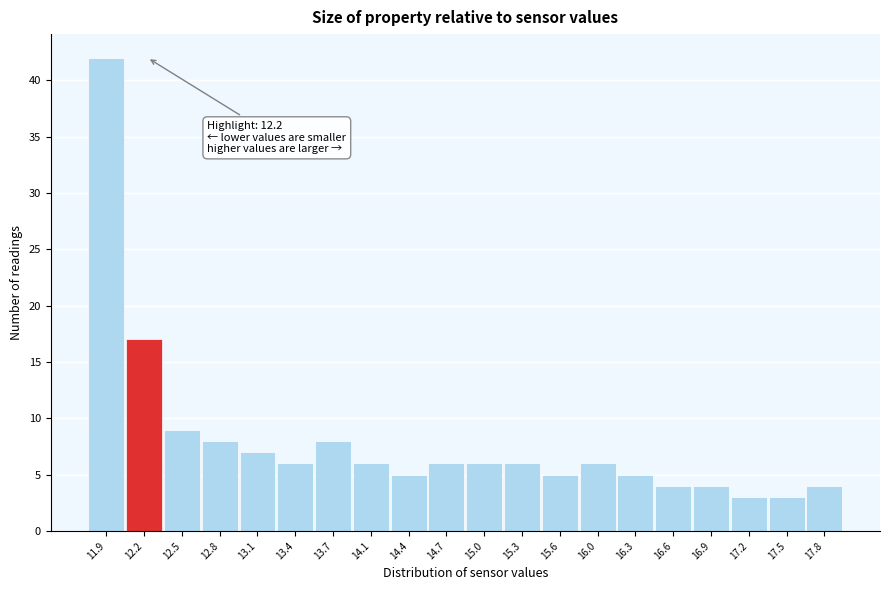

Over which range of the x-axis is the bar tallest?

11.700 to 12.015